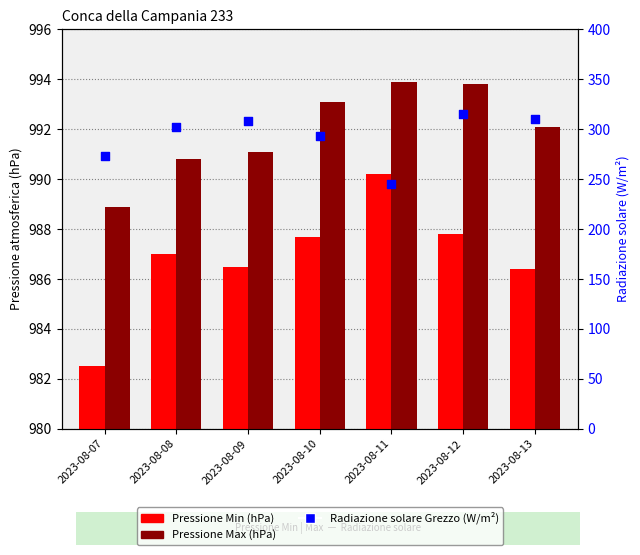

Which series contains the lowest Y value?

Radiazione solare - Grezzo (W/m2)